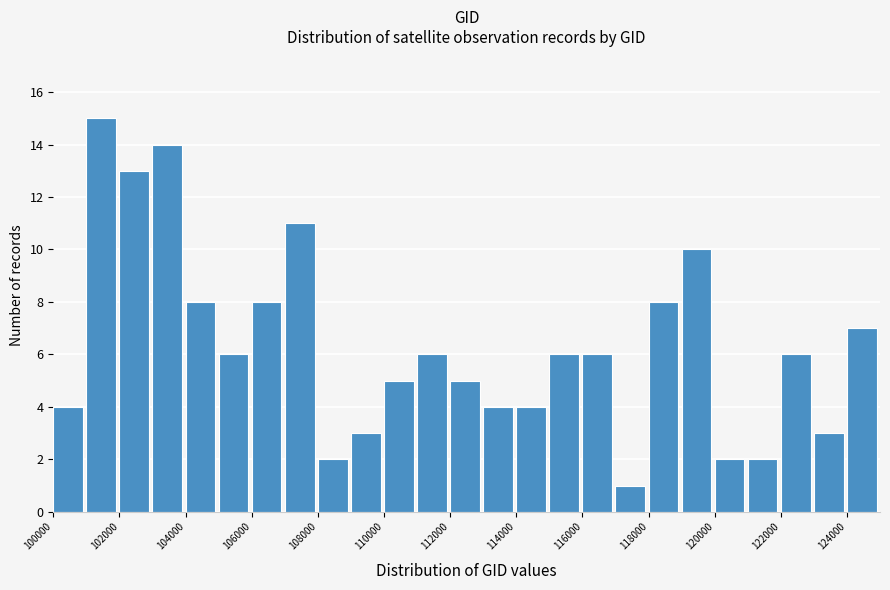

Over which range of the x-axis is the bar tallest?

101000 to 102000